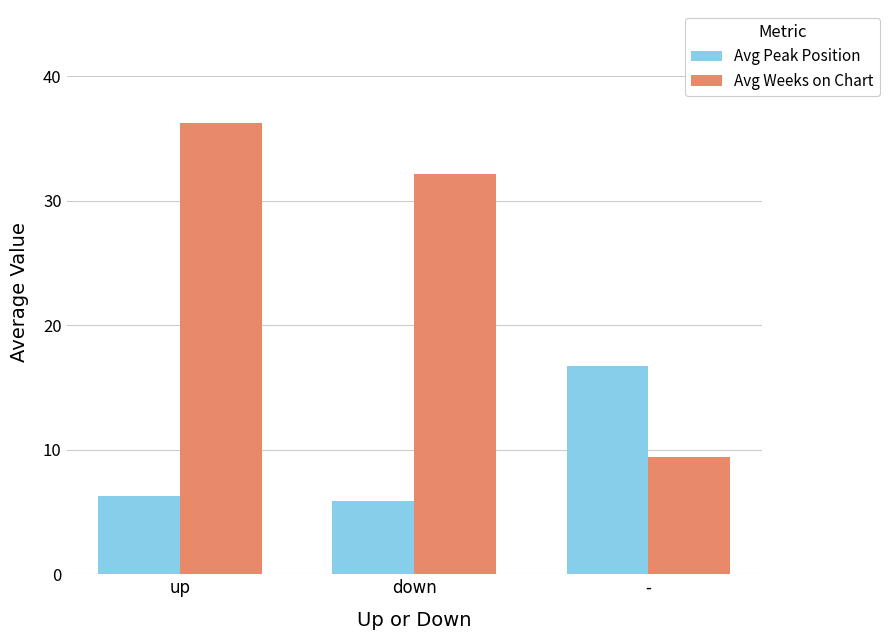

What is the label of the 1st bar from the right?

-